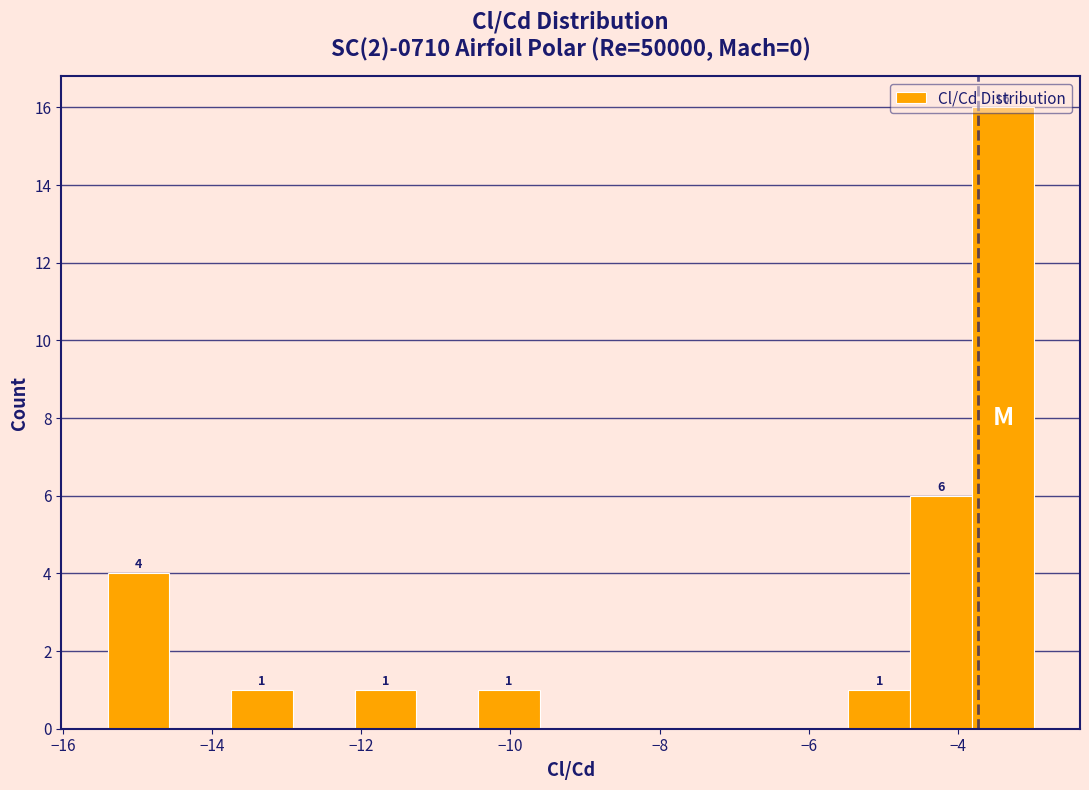

Over which range of the x-axis is the bar tallest?

-3.8 to -3.0